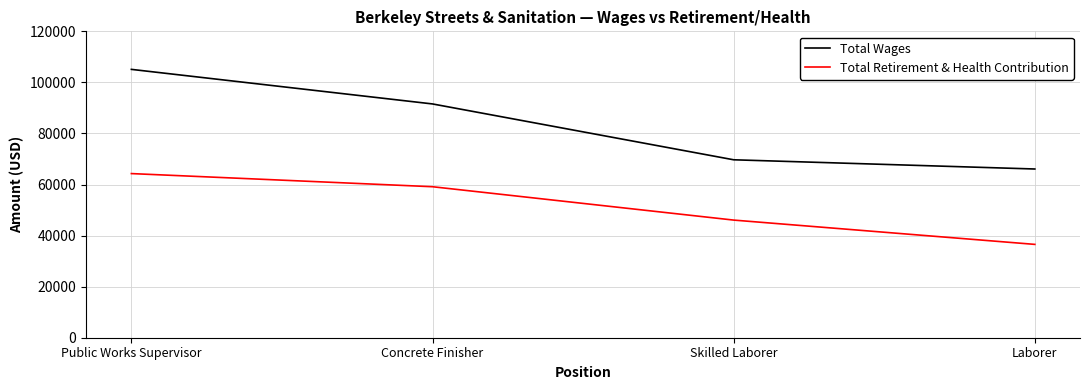

Reading left to right, what are all the values shown in this chart?

Total Wages: Public Works Supervisor=105102	Concrete Finisher=91563	Skilled Laborer=69689	Laborer=66080
Total Retirement & Health Contribution: Public Works Supervisor=64286	Concrete Finisher=59138	Skilled Laborer=46072	Laborer=36556